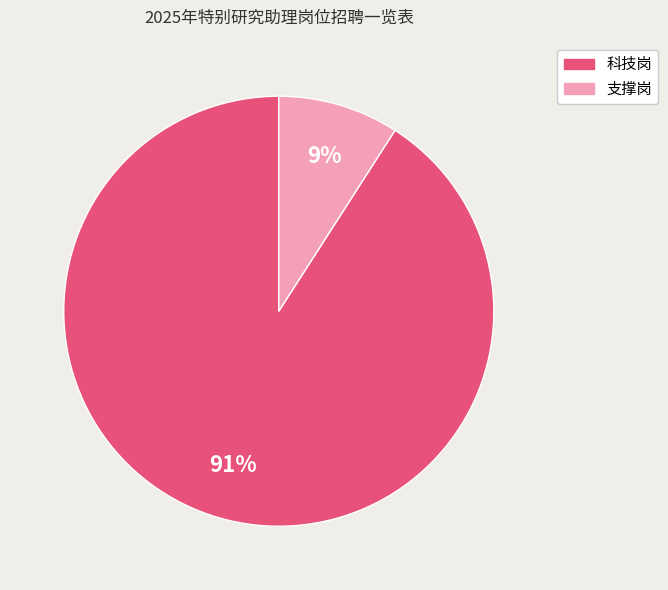

Is the sum of 科技岗 and 支撑岗 greater than half?

Yes